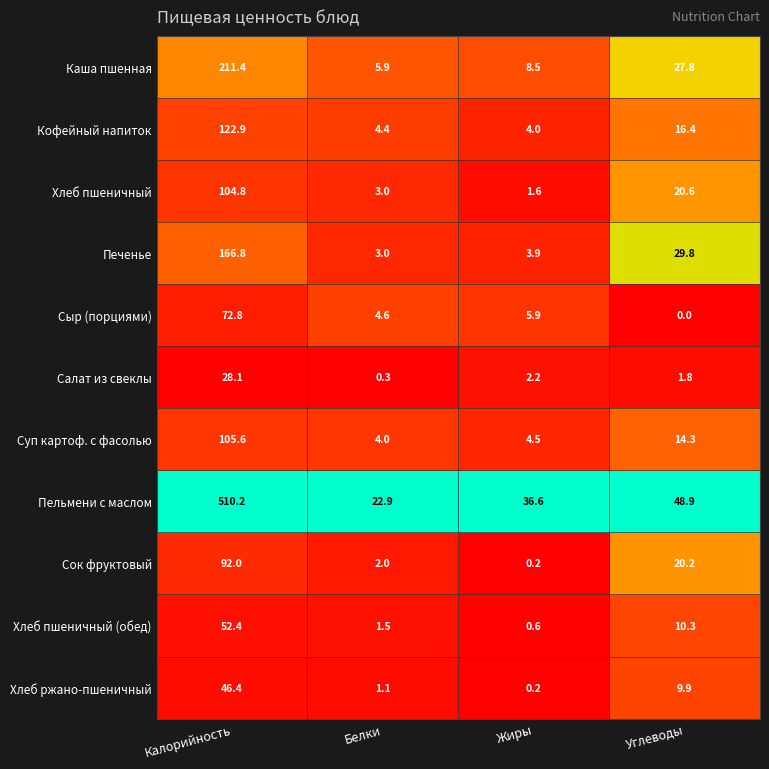

What is the total value across all series at Углеводы?

200.0